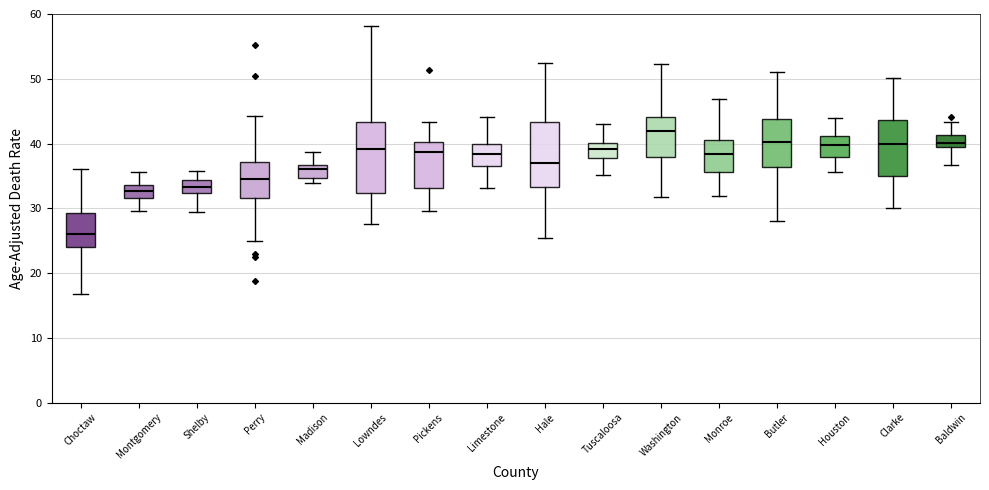

Where does the median line of the box for Tuscaloosa sit on the y-axis? The values are not printed on the chart, so give them approximately, as read against the axis.

39